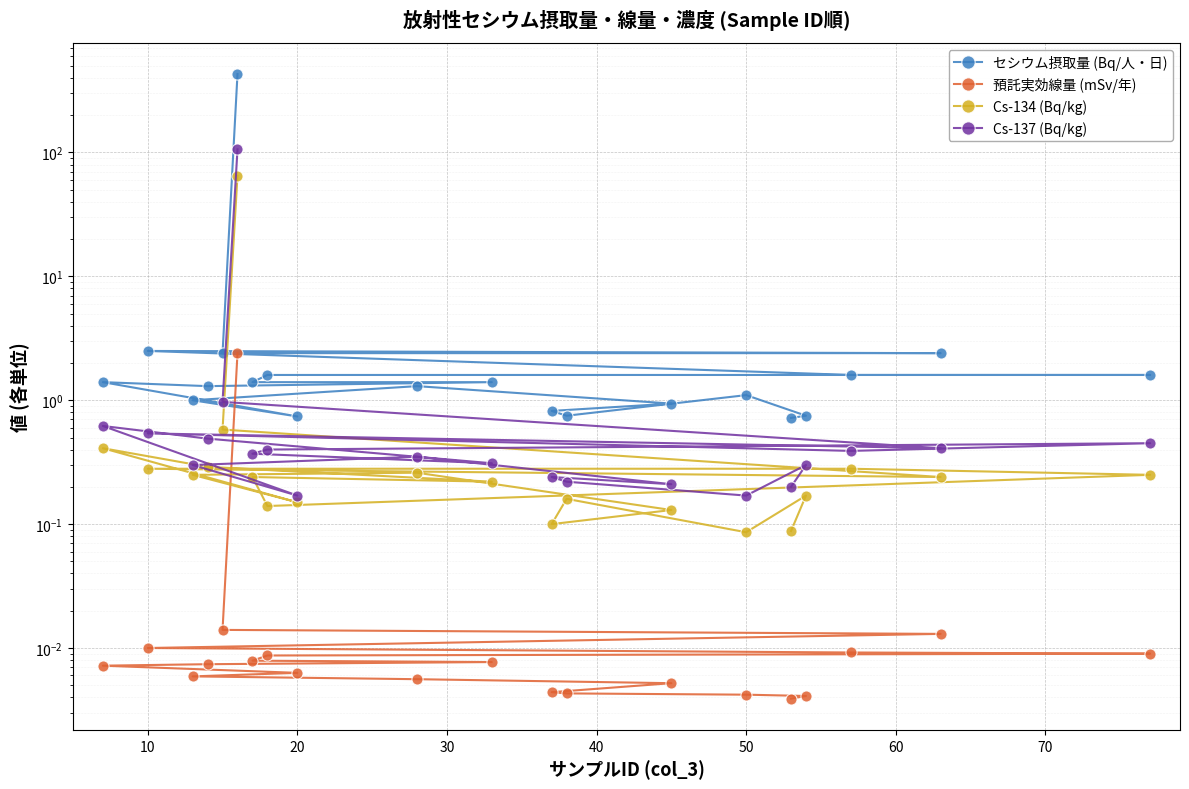

List the series in order of their peak value, highest first.

セシウム摂取量 (Bq/人・日), Cs-137 (Bq/kg), Cs-134 (Bq/kg), 預託実効線量 (mSv/年)